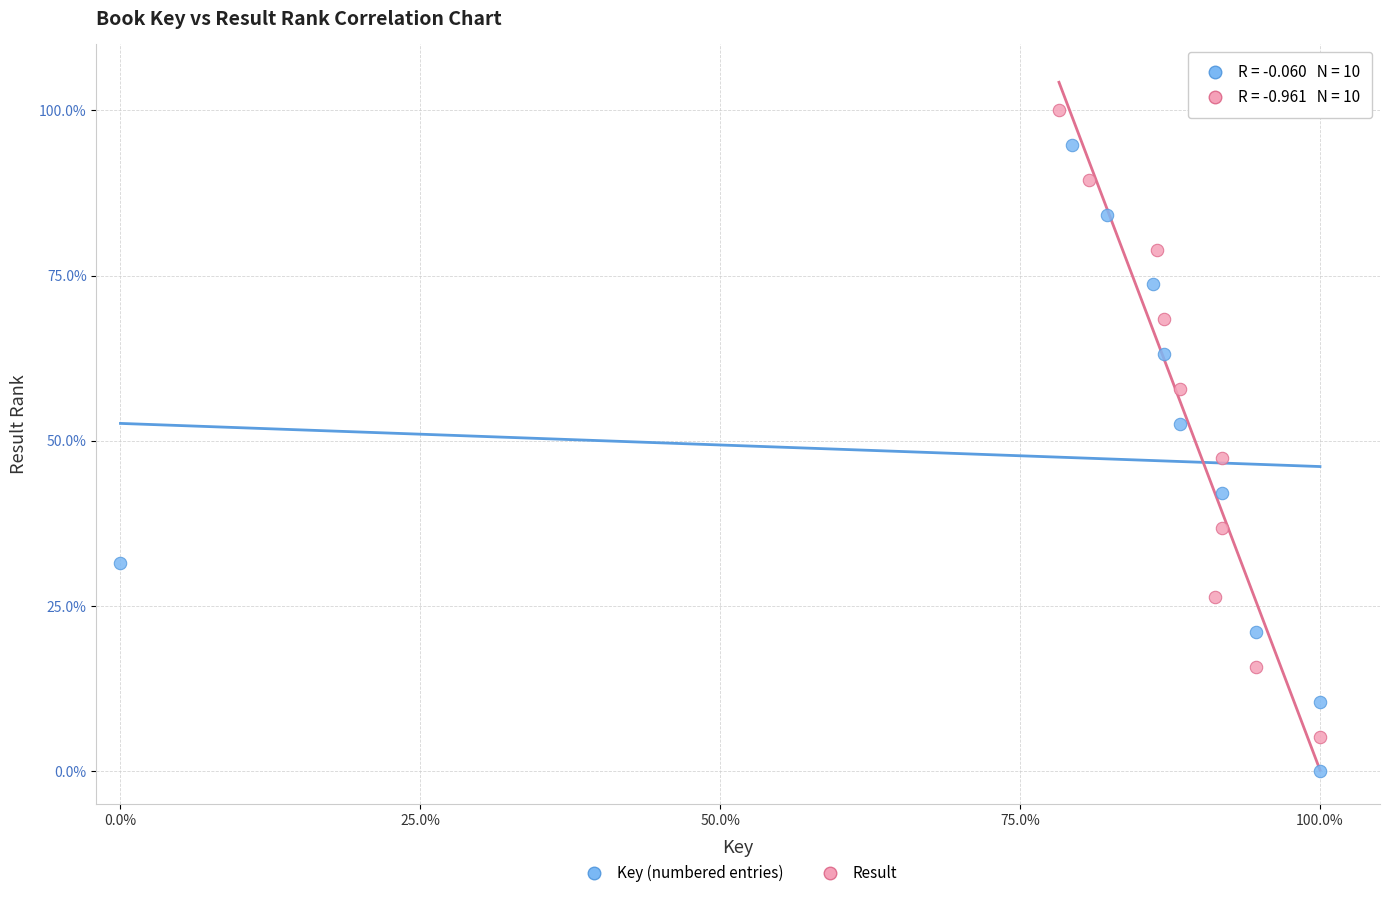

Which series reaches the minimum Y coordinate?

Key (numbered entries)